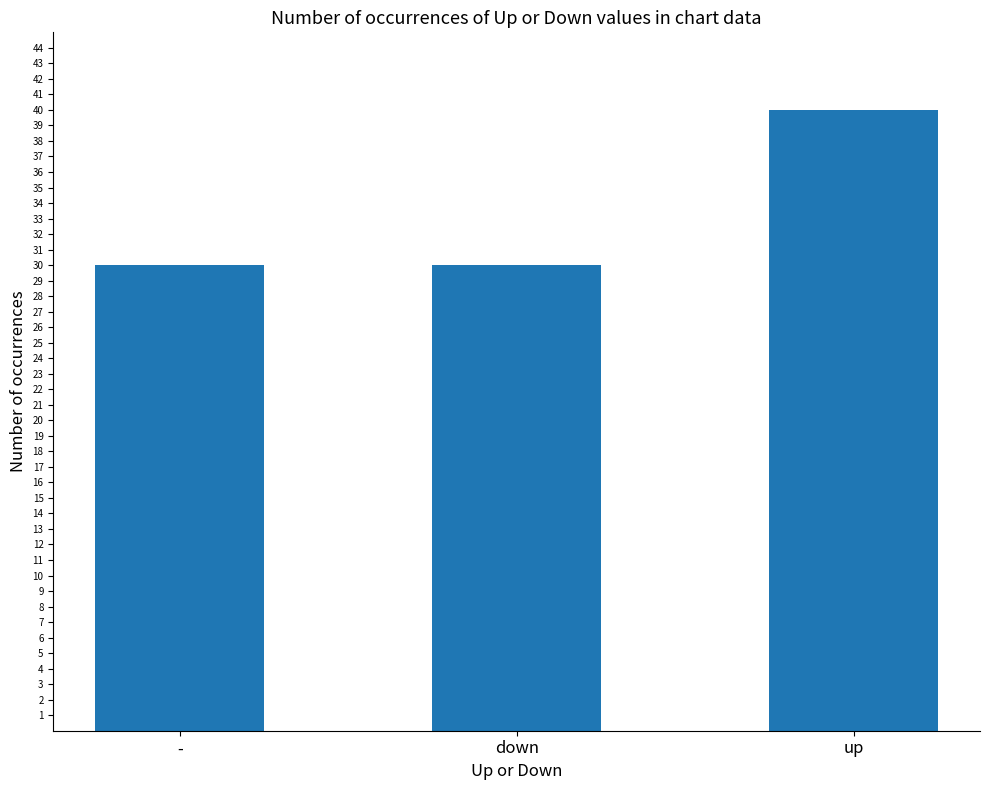

What is the label of the 3rd bar from the right?

-